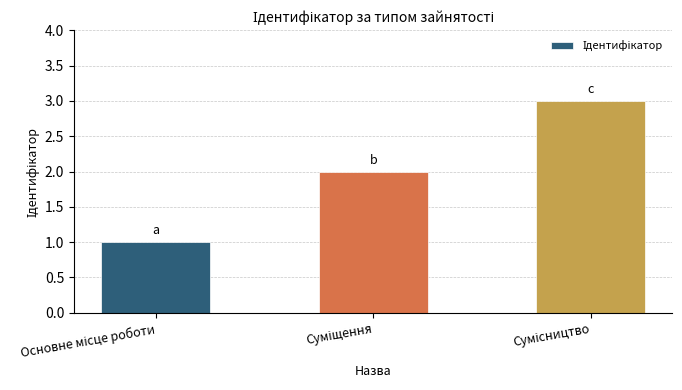

What is the greatest value displayed?

3